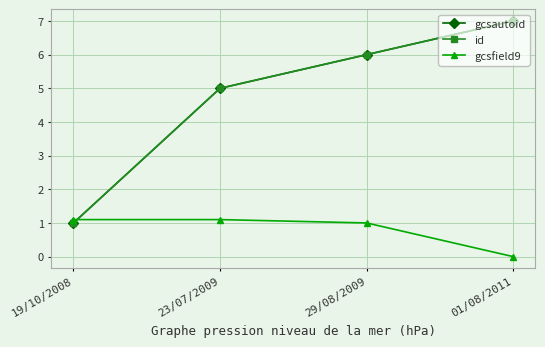

True or false: id and gcsfield9 intersect in this chart.

True